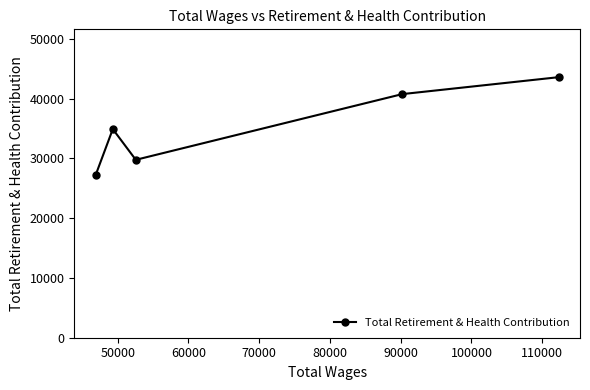

Count the number of categories in the chart.

5